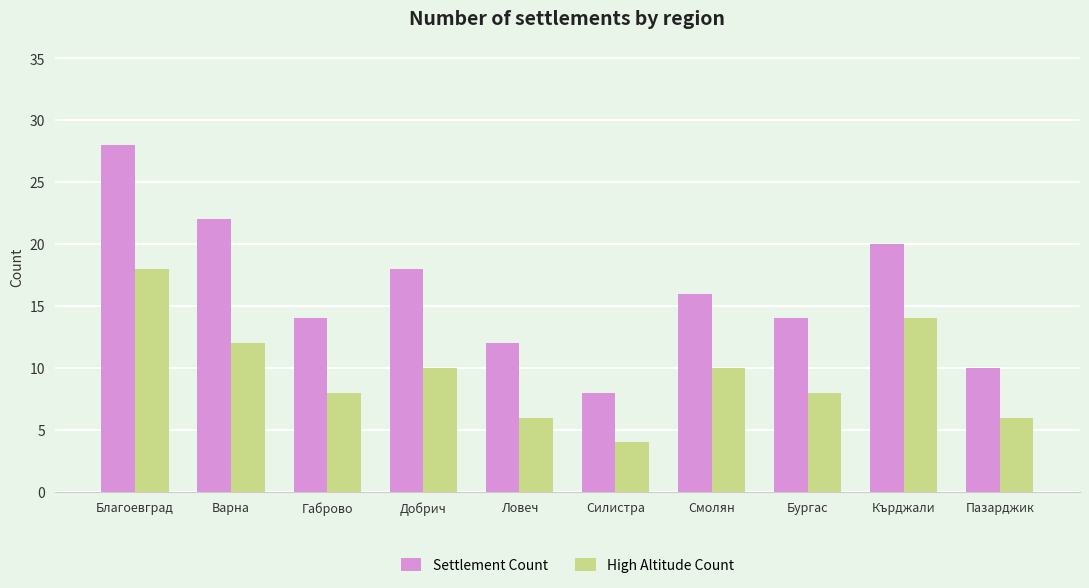

True or false: Settlement Count has a value of 10 at Пазарджик.

True